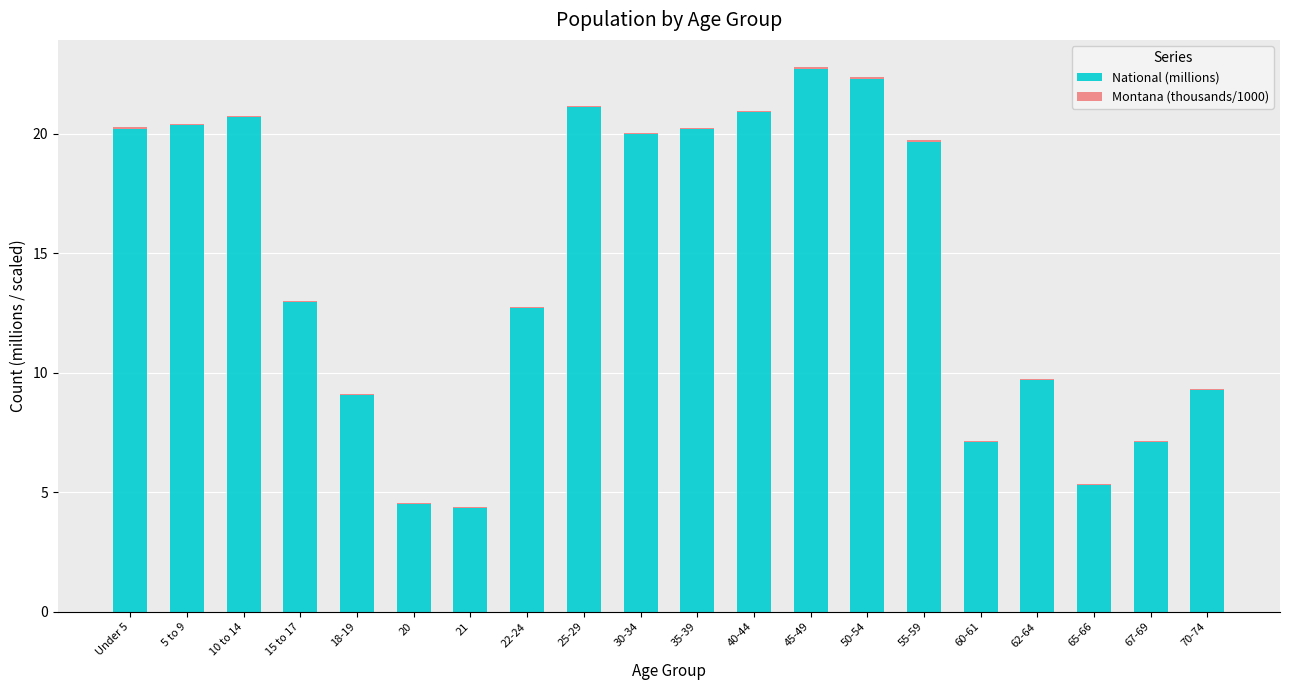

Where does the National (millions) series first go above 19?

Under 5